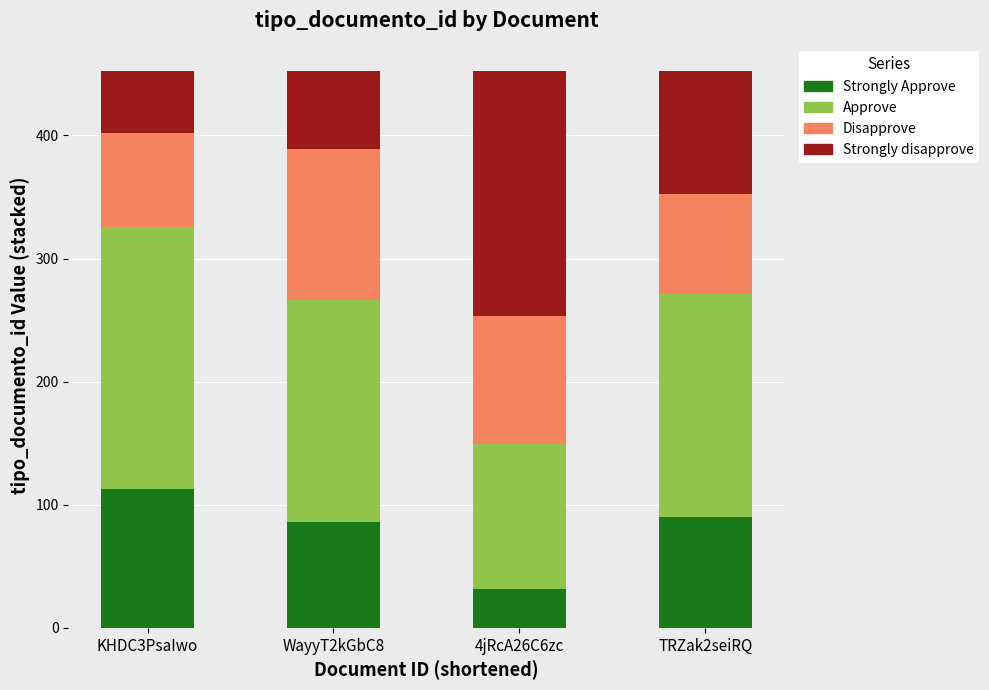

How many data points does each series have?

4